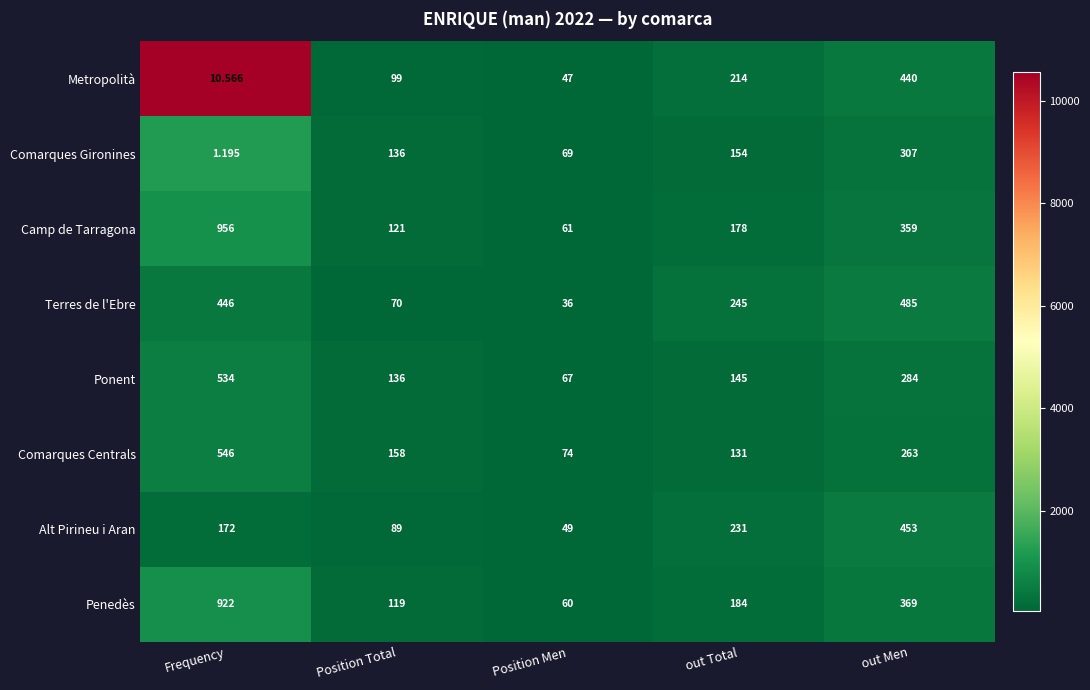

Rank the series by their maximum value, from highest to lowest.

Camp de Tarragona, Penedès, Comarques Centrals, Ponent, Terres de l'Ebre, Alt Pirineu i Aran, Metropolità, Comarques Gironines